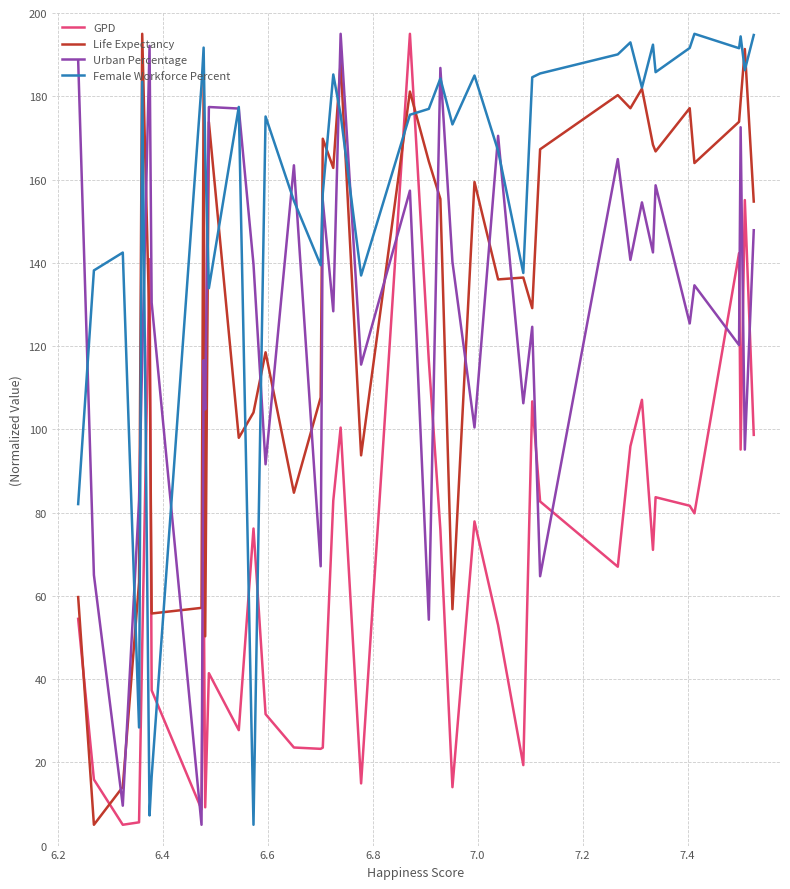

What is the lowest value of the Female Workforce Percent series?

5.0